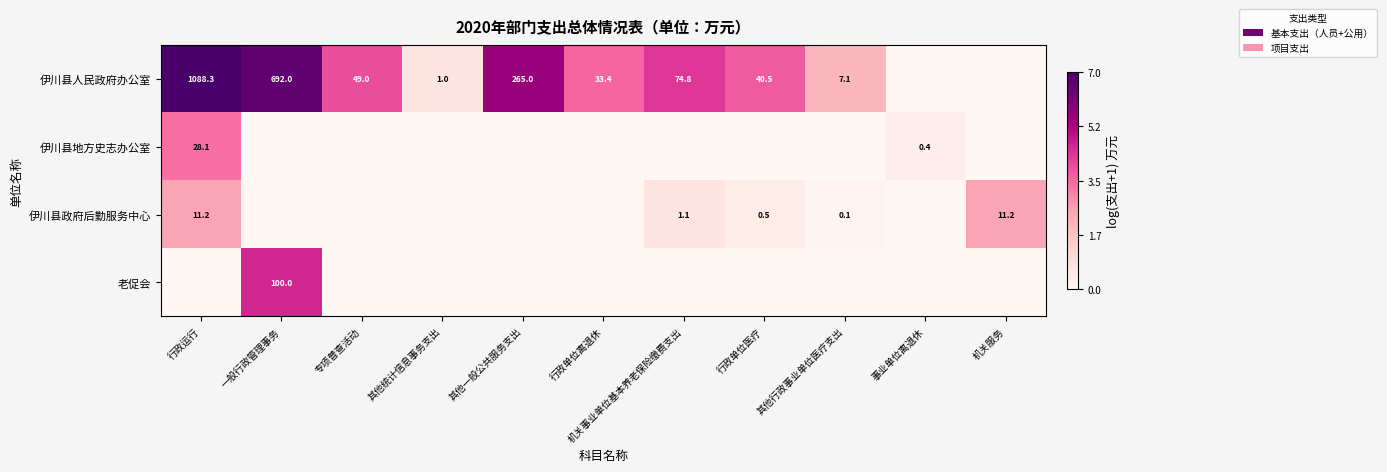

Is it true that 伊川县人民政府办公室 equals 10.3 at 其他行政事业单位医疗支出?

False